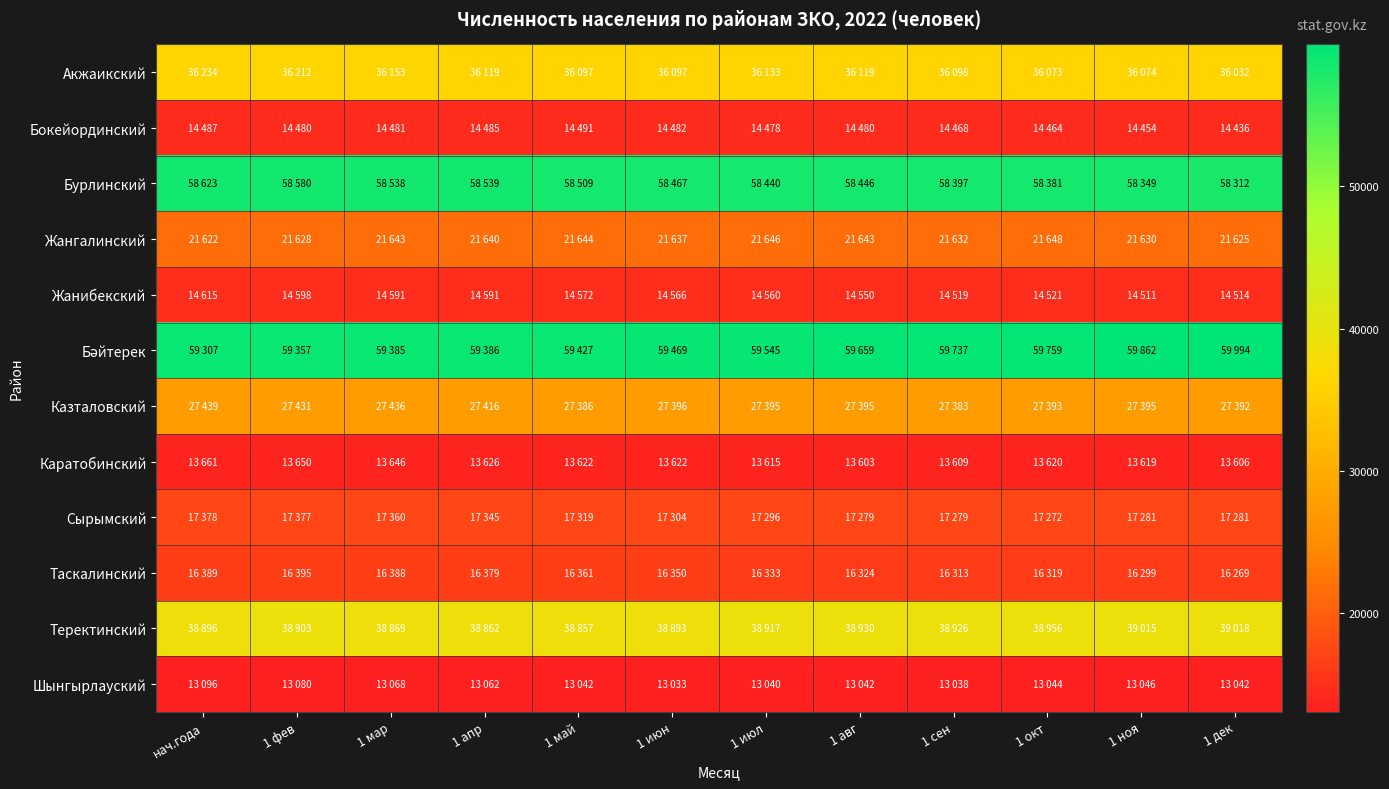

Which series changed the most between 1 сен and 1 окт?

Теректинский